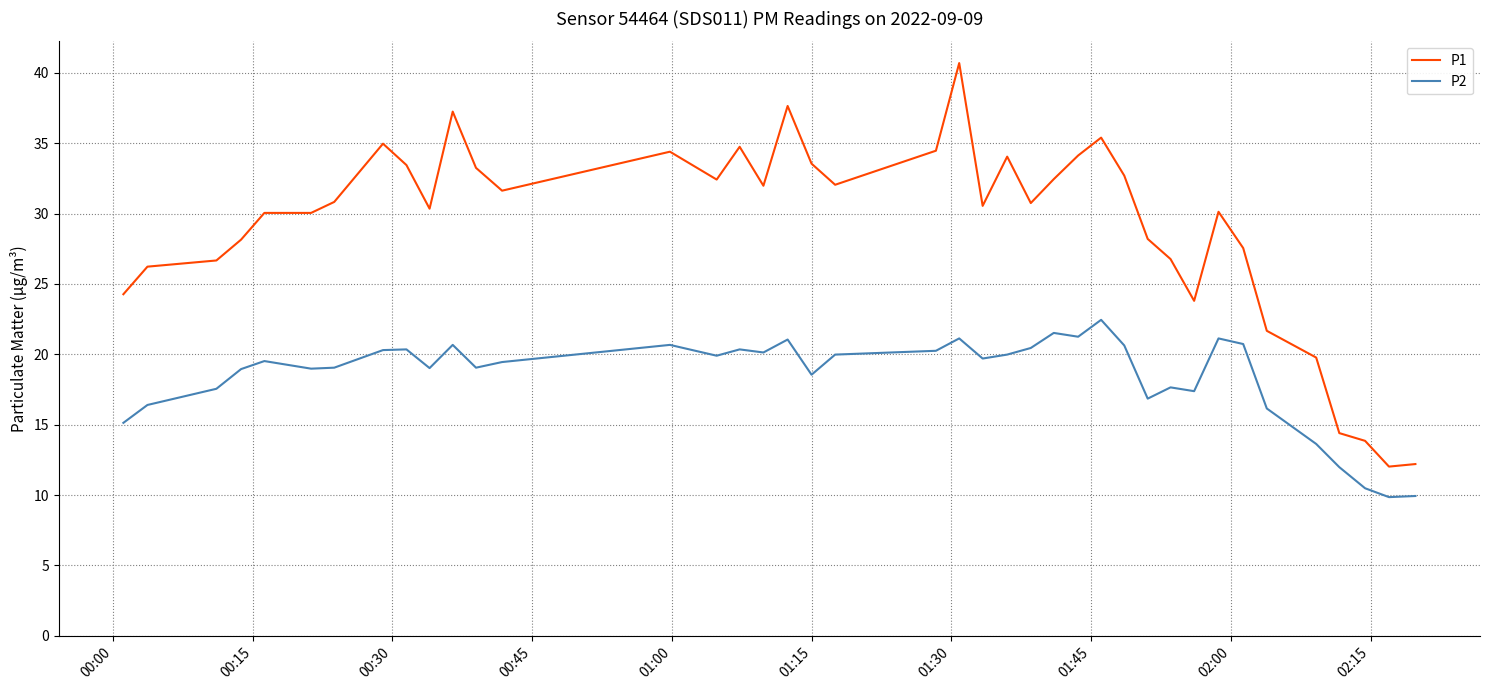

Which series has the widest spread of values?

P1